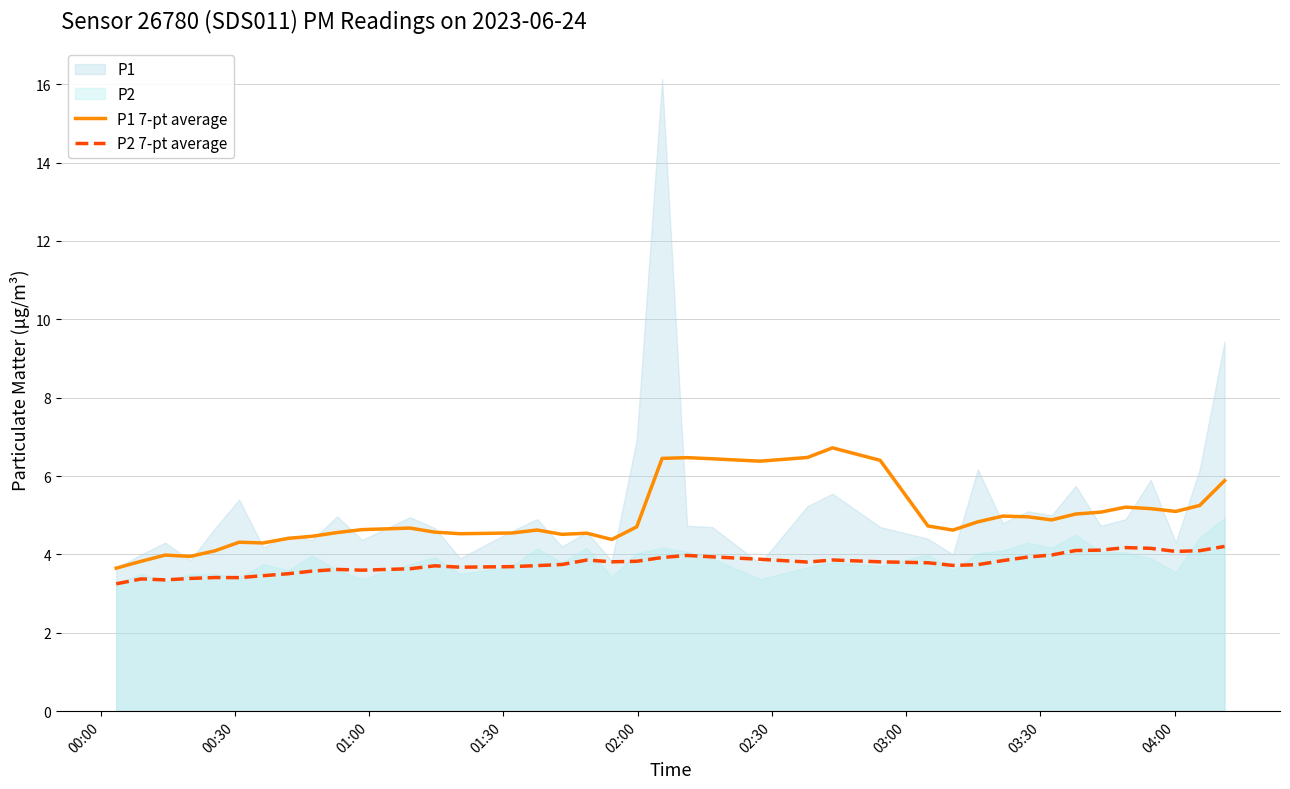

How many data points in P1 7-pt average are less than 4?

4